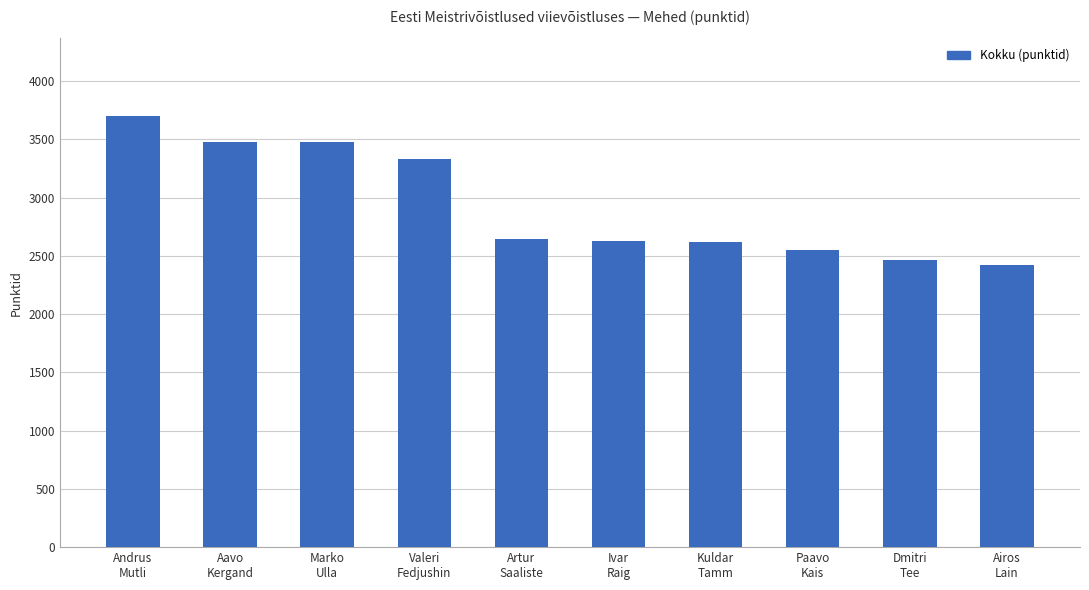

Count the number of categories in the chart.

10